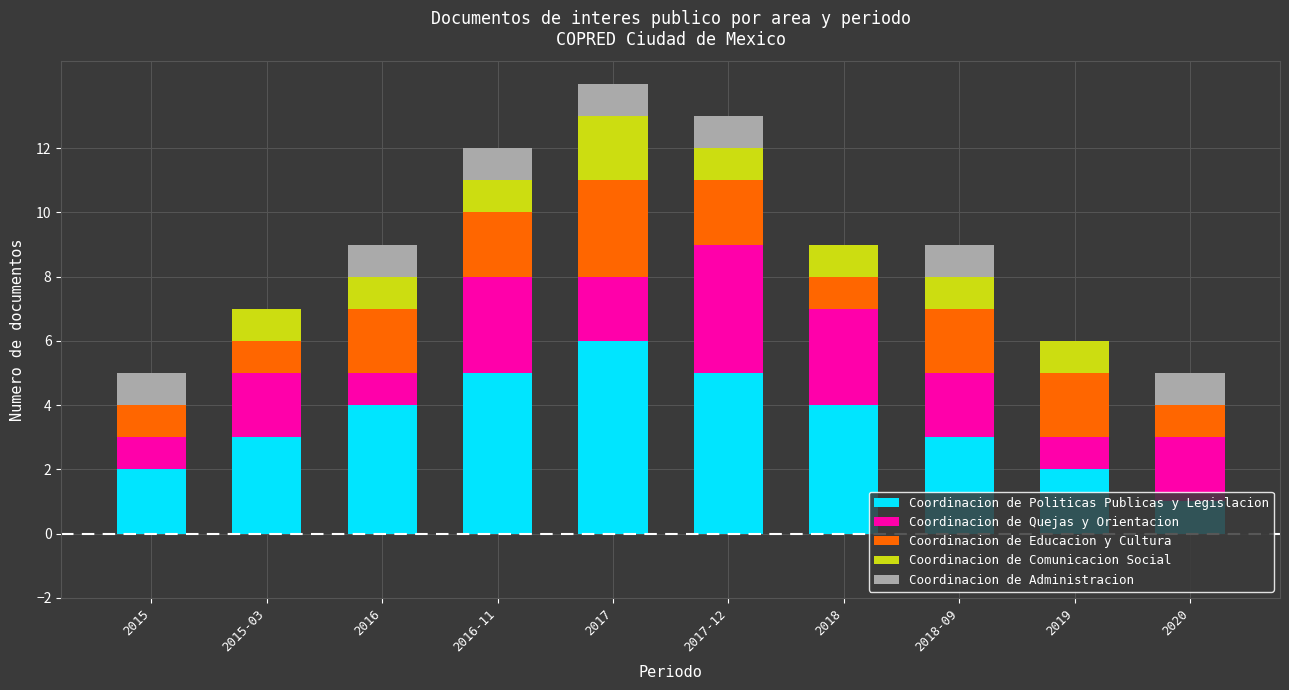

True or false: Coordinacion de Politicas Publicas y Legislacion has a value of 0 at 2020.

False